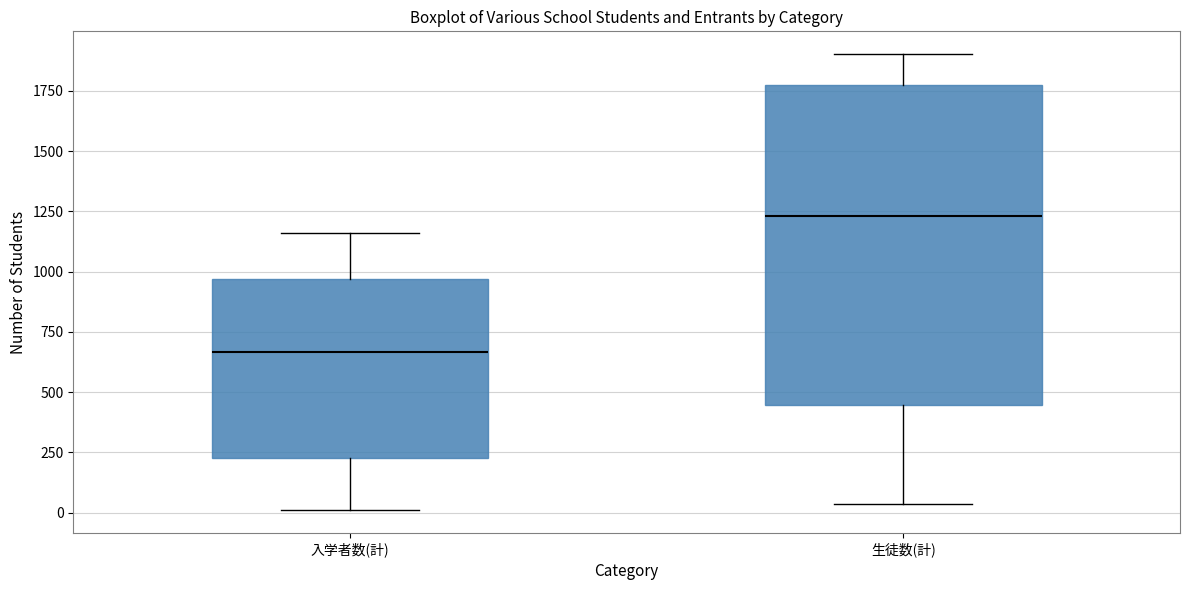

Which box has the highest median line?

生徒数(計)